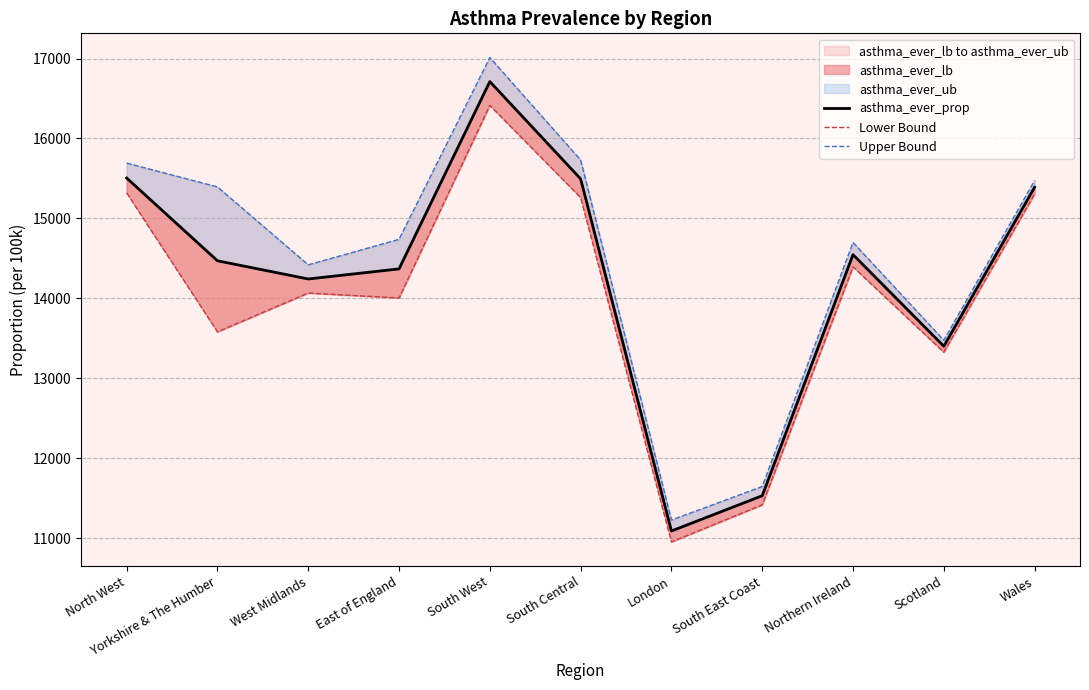

Rank the series at Wales from highest to lowest value.

Upper Bound, asthma_ever_prop, Lower Bound